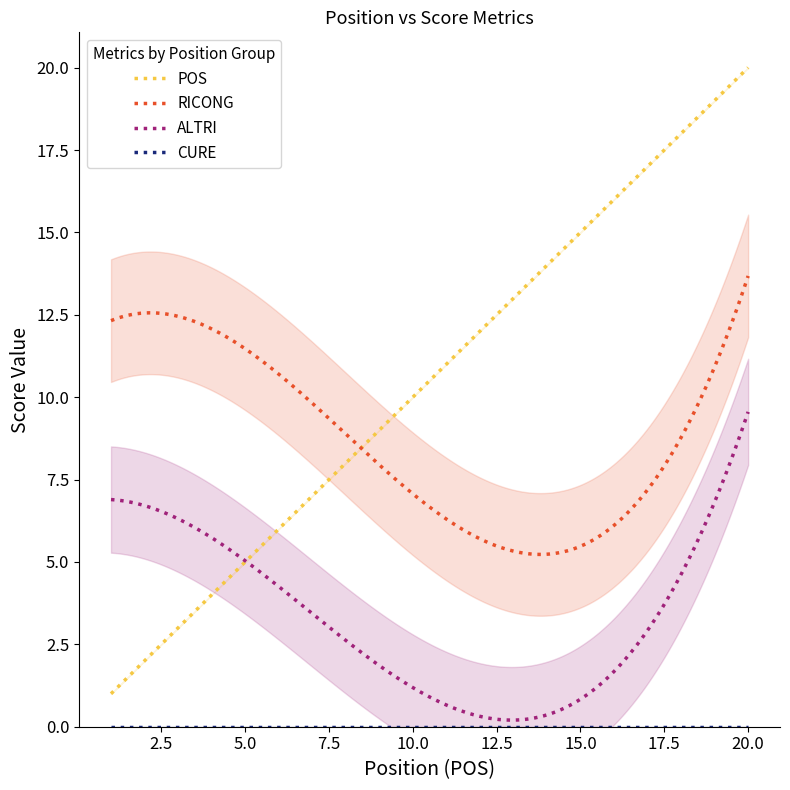

What is the minimum value for POS?

1.0